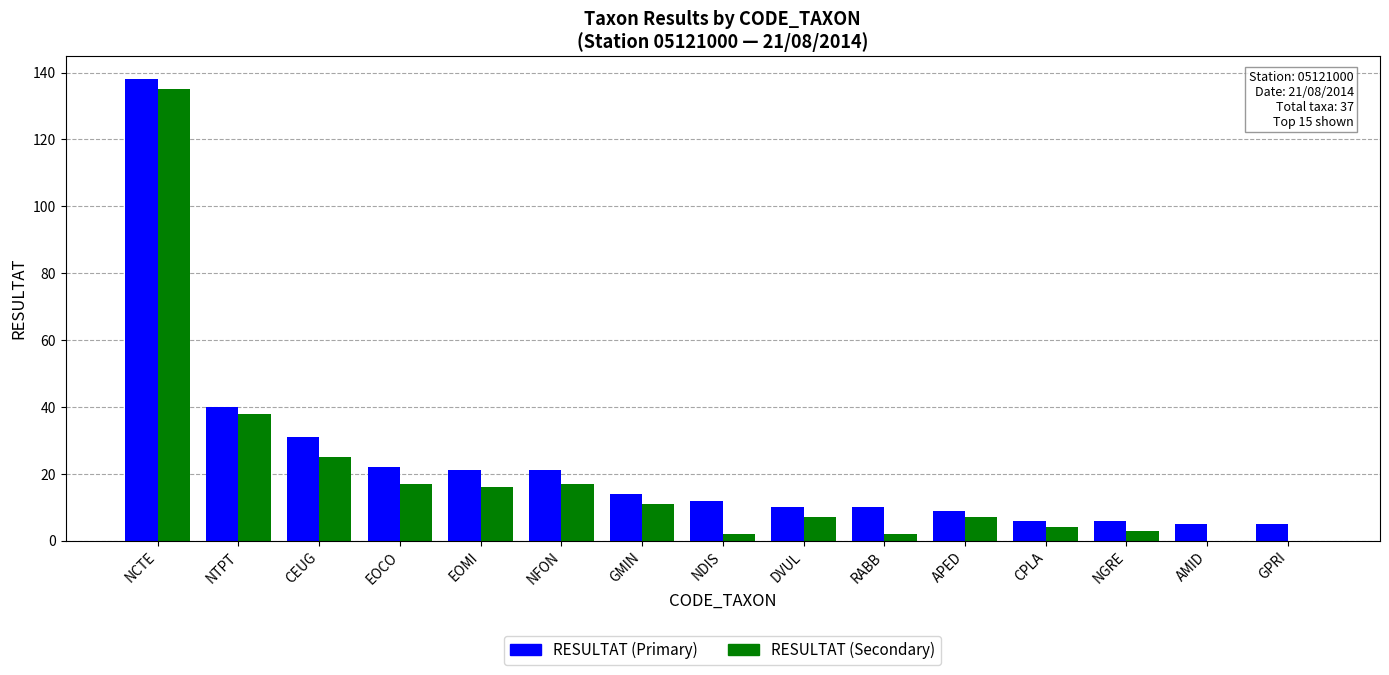

Where does the RESULTAT (Primary) series first go above 12?

NCTE